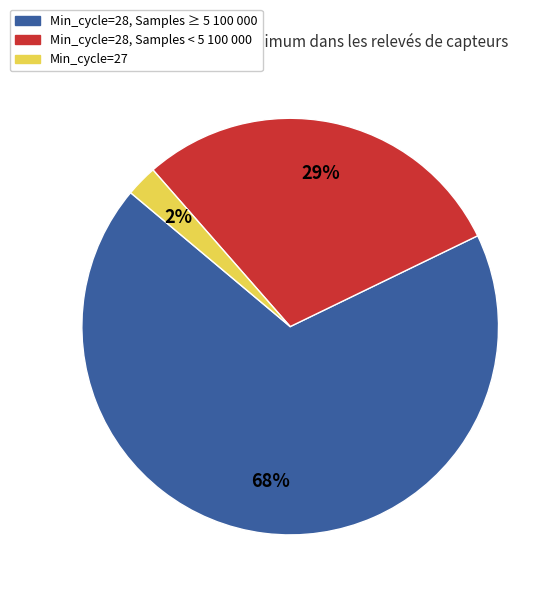

To the nearest percent, what is the average slice percentage?

33%